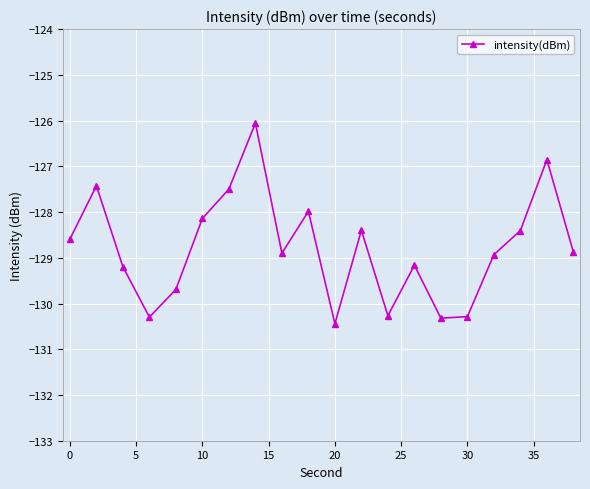

What is the value of the 11th point from the left?

-130.4